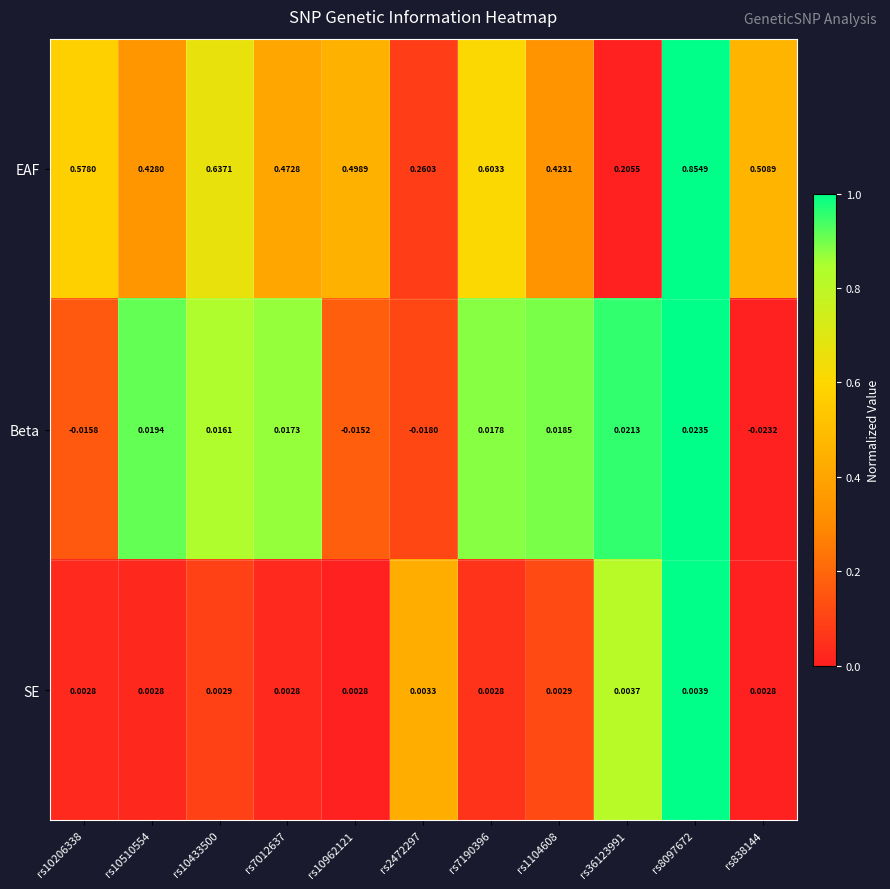

Between rs10433500 and rs838144, which series saw the biggest shift?

EAF